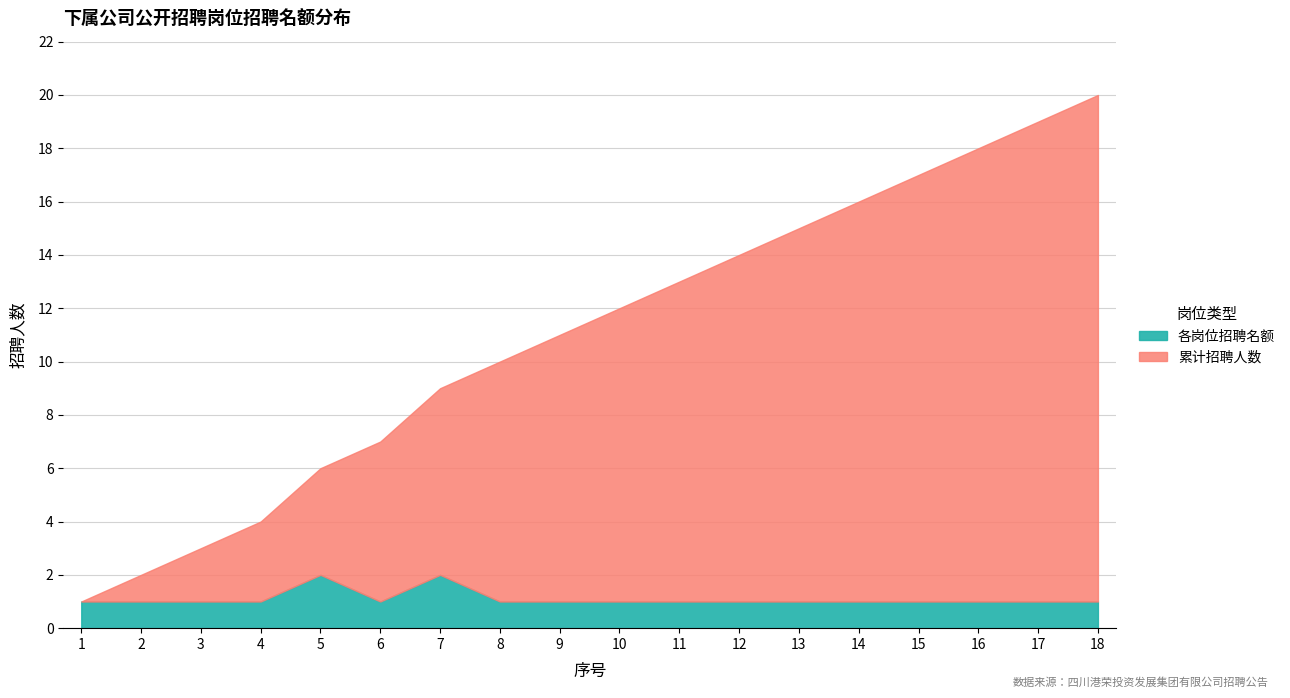

What is the difference between the 累计招聘 values at 9 and 4?

7